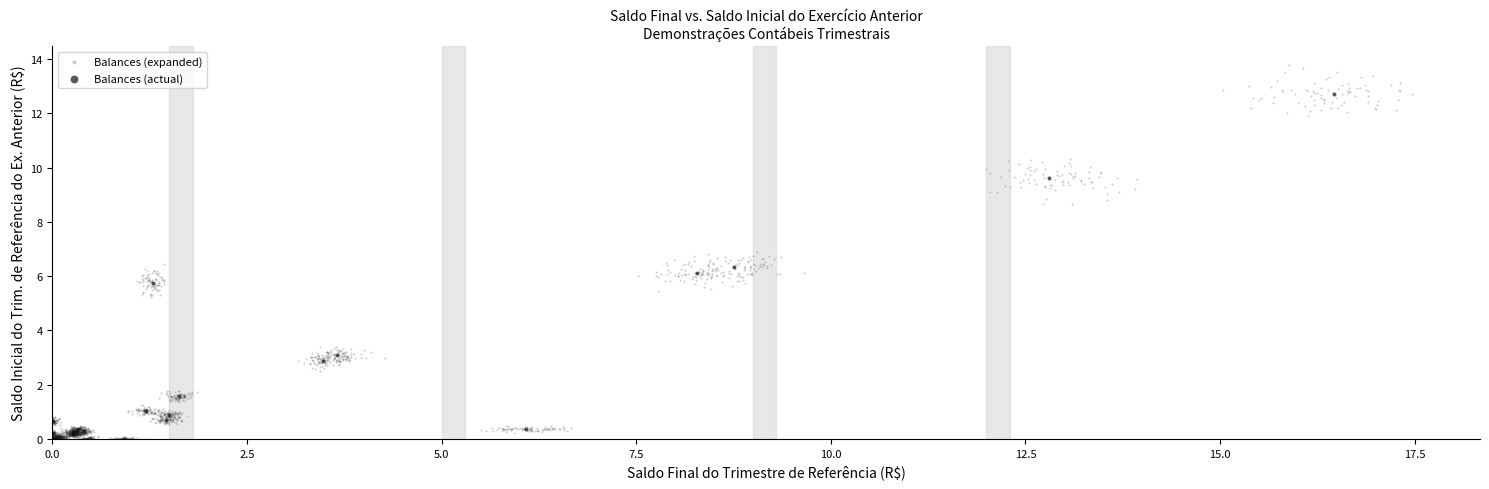

Which series has the widest spread of Y values?

Balances (expanded)